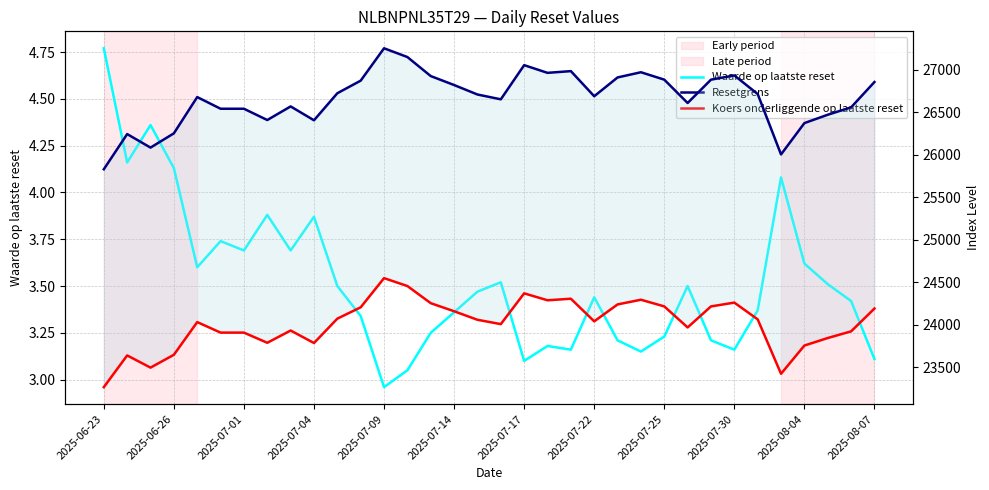

What are all the series names shown in the legend?

Waarde op laatste reset, Resetgrens, Koers onderliggende op laatste reset